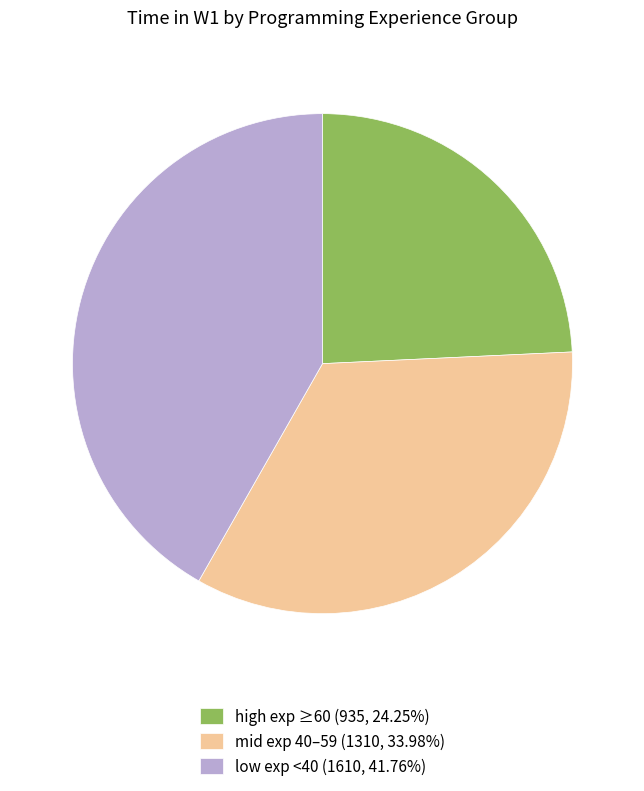

Does any single category account for the majority?

No